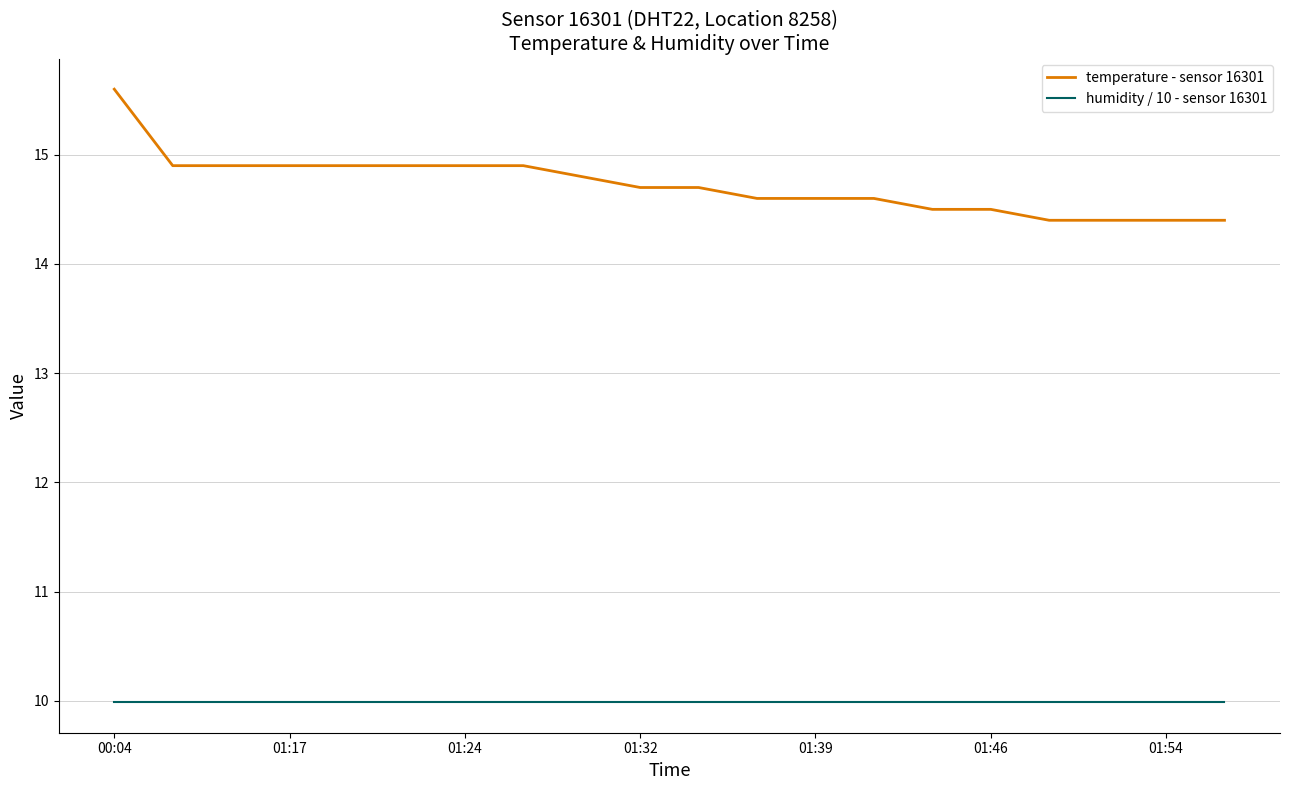

List the series in order of their peak value, lowest first.

humidity / 10 - sensor 16301, temperature - sensor 16301